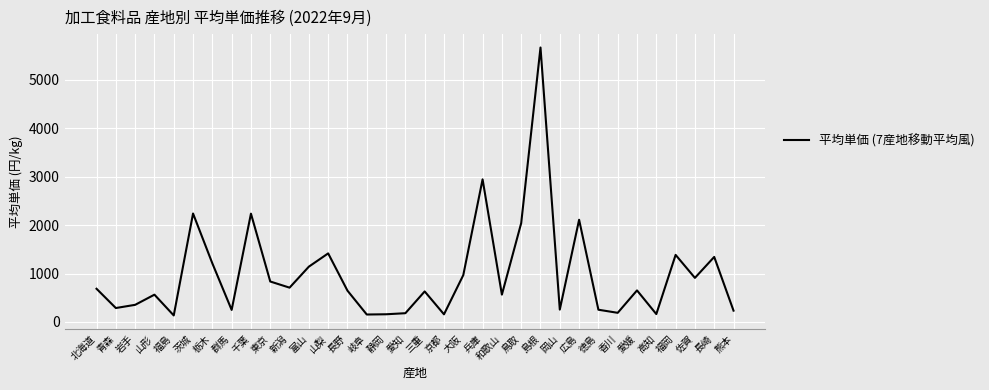

The chart shows a value of 630 at 三重. True or false?

True